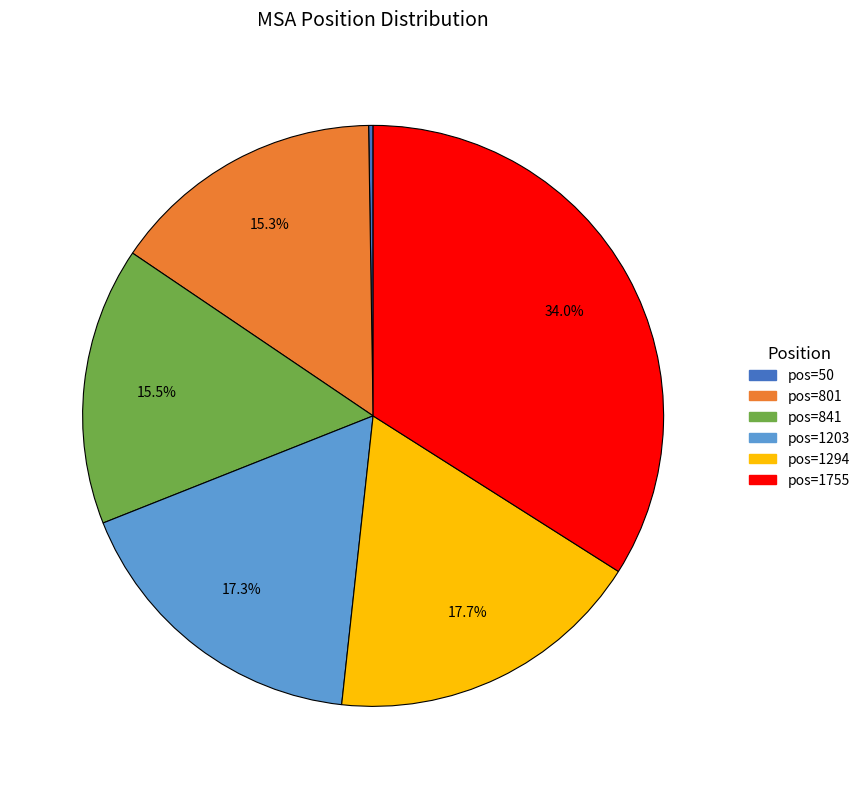

Is there any slice that represents more than half of the pie?

No